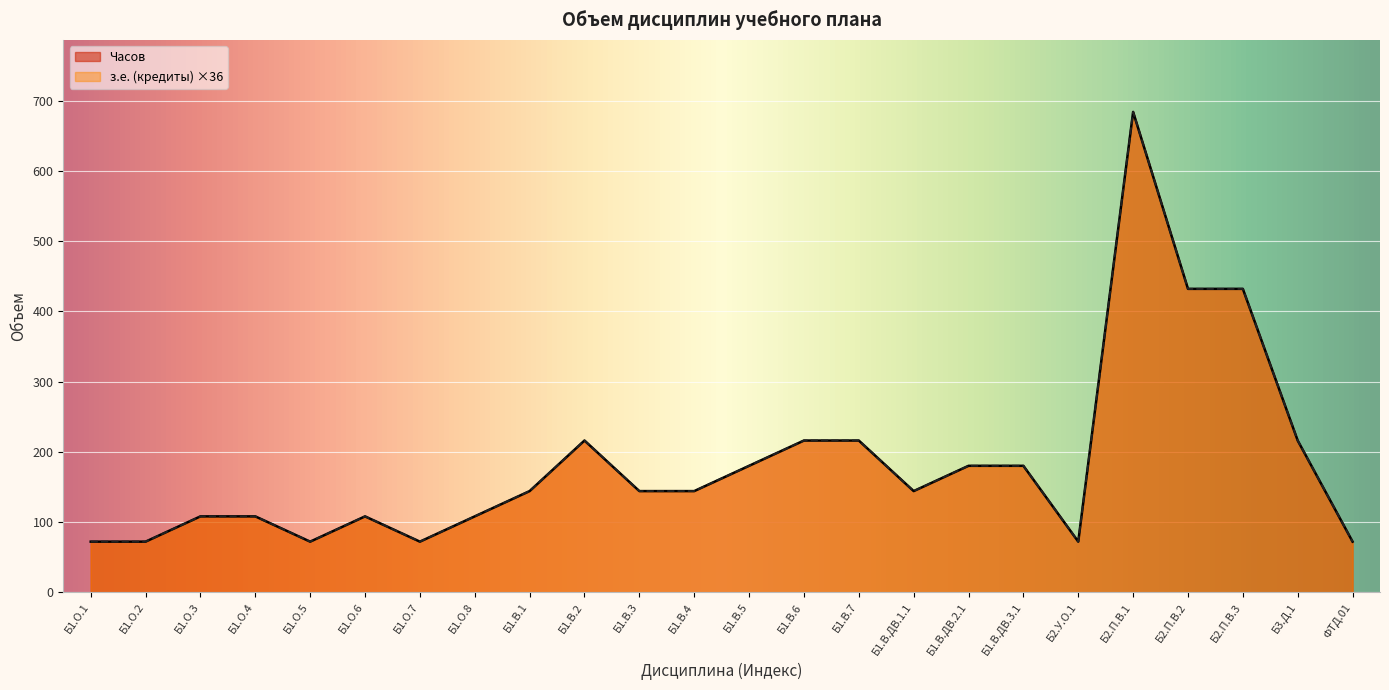

How many values in the Часов series are below 144?

10